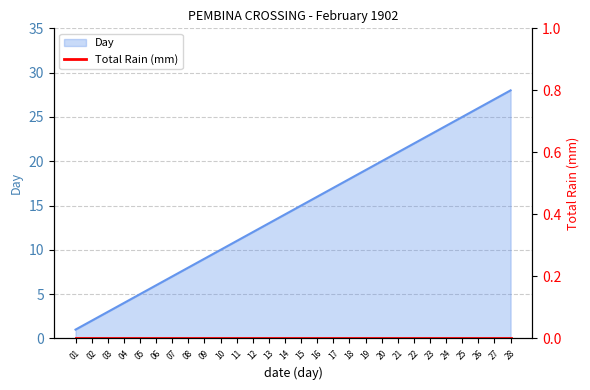

Where does the data first go above 15?

16